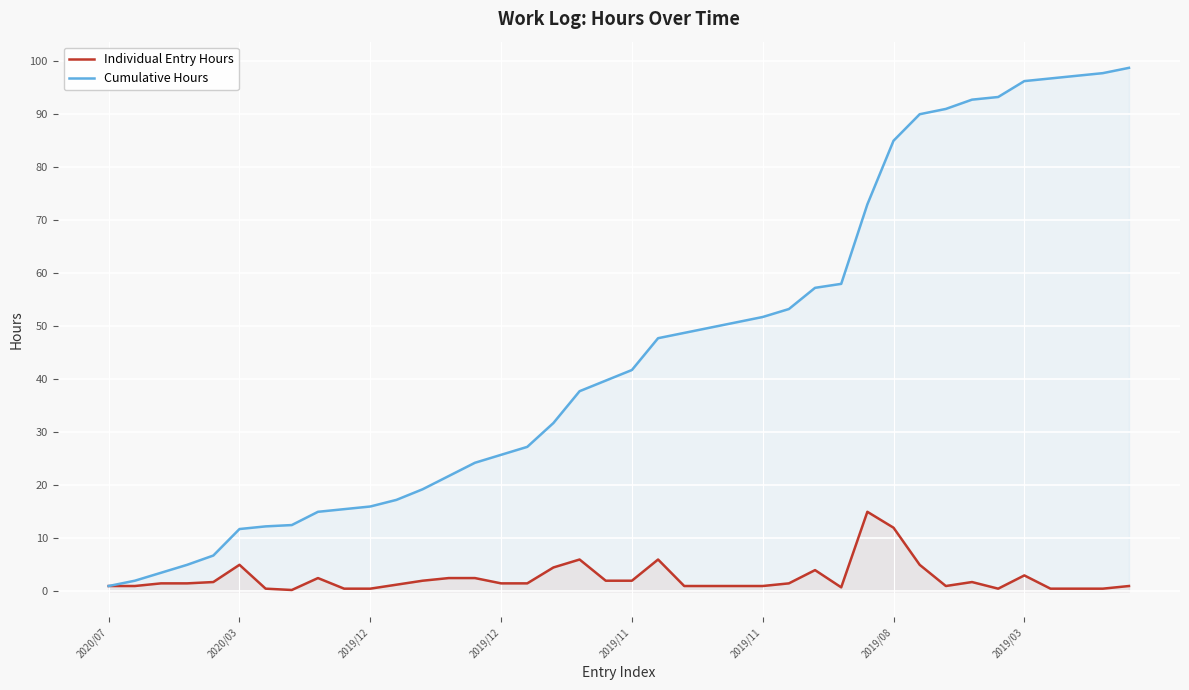

Reading left to right, extract all data points from this chart.

Individual Entry Hours: 1.0	1.0	1.5	1.5	1.8	5.0	0.5	0.2	2.5	0.5	0.5	1.2	2.0	2.5	2.5	1.5	1.5	4.5	6.0	2.0	2.0	6.0	1.0	1.0	1.0	1.0	1.5	4.0	0.8	15.0	12.0	5.0	1.0	1.8	0.5	3.0	0.5	0.5	0.5	1.0
Cumulative Hours: 1.0	2.0	3.5	5.0	6.8	11.8	12.2	12.5	15.0	15.5	16.0	17.2	19.2	21.8	24.2	25.8	27.2	31.8	37.8	39.8	41.8	47.8	48.8	49.8	50.8	51.8	53.2	57.2	58.0	73.0	85.0	90.0	91.0	92.8	93.2	96.2	96.8	97.2	97.8	98.8